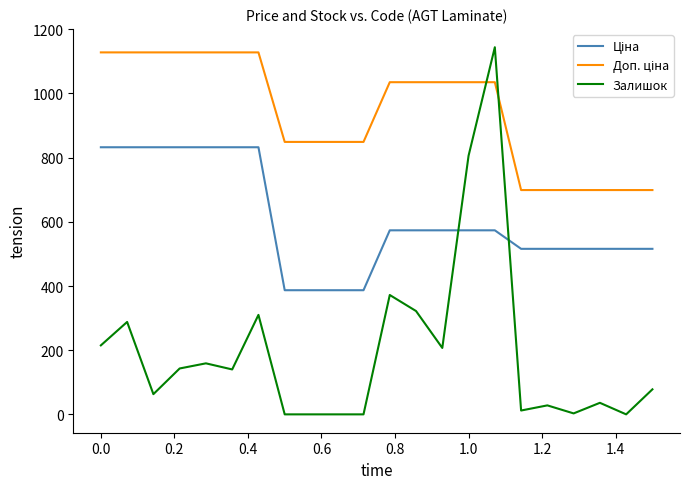

Which series has the largest range (max minus min)?

Залишок